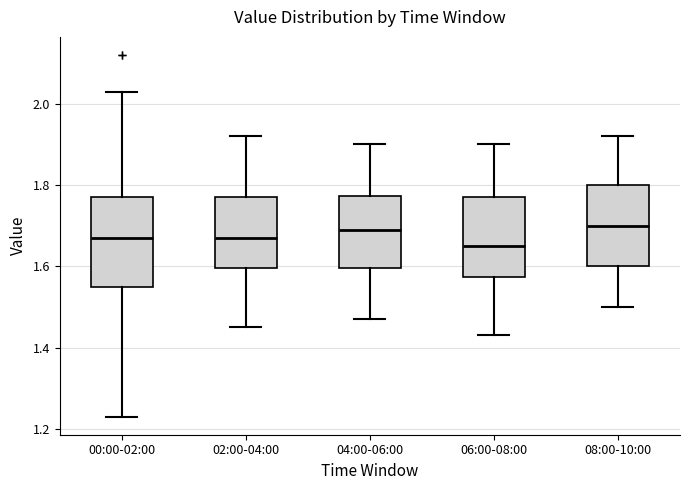

Where is the upper edge of the box for 04:00-06:00 on the y-axis? The values are not printed on the chart, so give them approximately, as read against the axis.

1.78